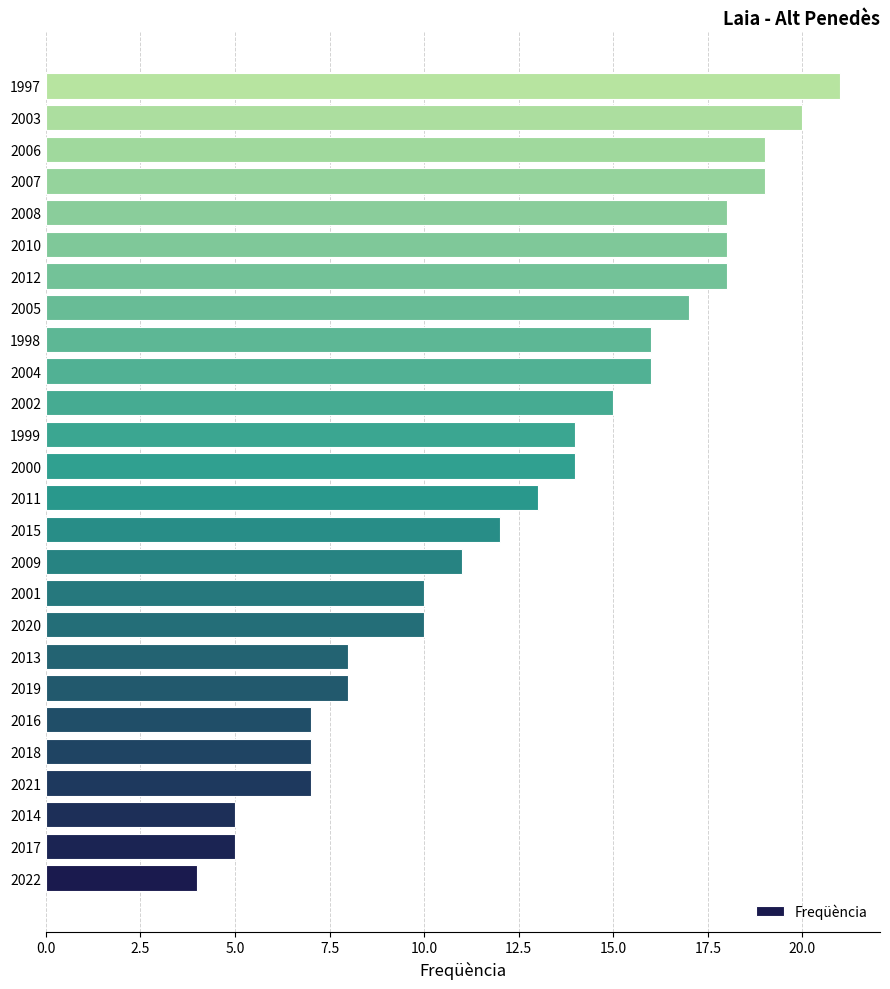

Reading bottom to top, extract all data points from this chart.

2022=4	2017=5	2014=5	2021=7	2018=7	2016=7	2019=8	2013=8	2020=10	2001=10	2009=11	2015=12	2011=13	2000=14	1999=14	2002=15	2004=16	1998=16	2005=17	2012=18	2010=18	2008=18	2007=19	2006=19	2003=20	1997=21